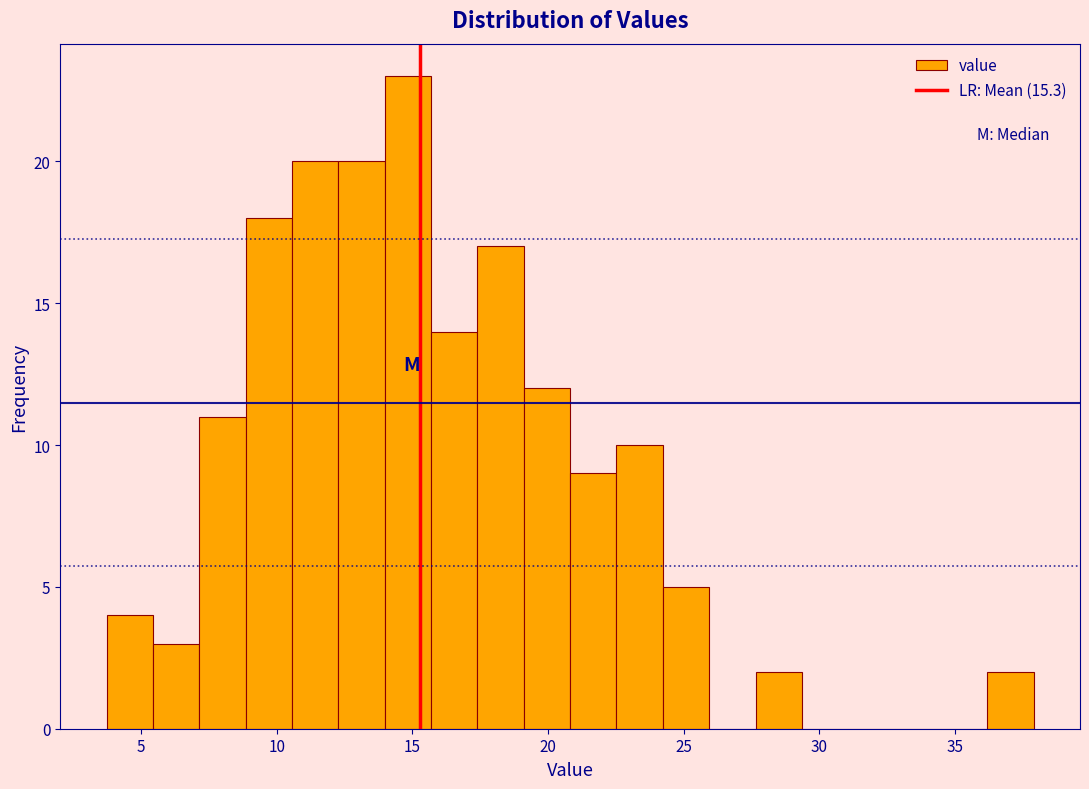

Read against the x-axis, roughly where is the centre of the tallest bar?

15.0